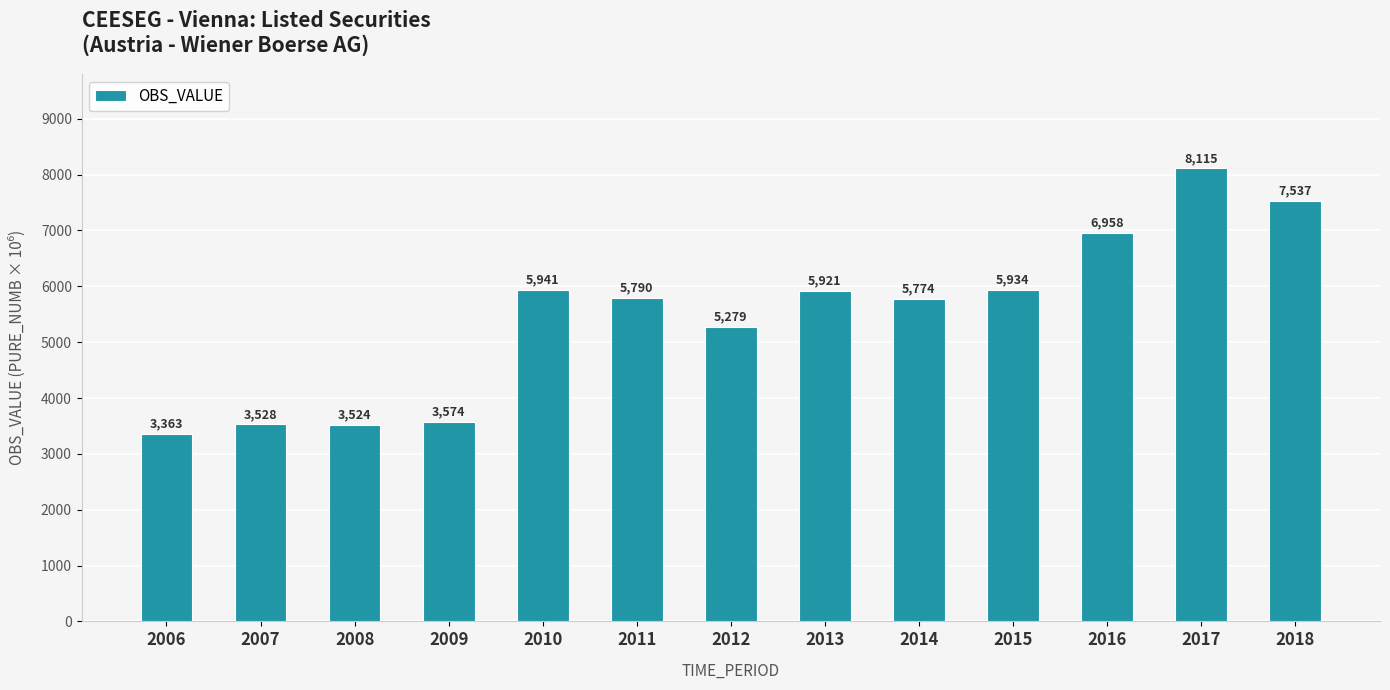

Rank the categories by value from lowest to highest.

2006, 2008, 2007, 2009, 2012, 2014, 2011, 2013, 2015, 2010, 2016, 2018, 2017